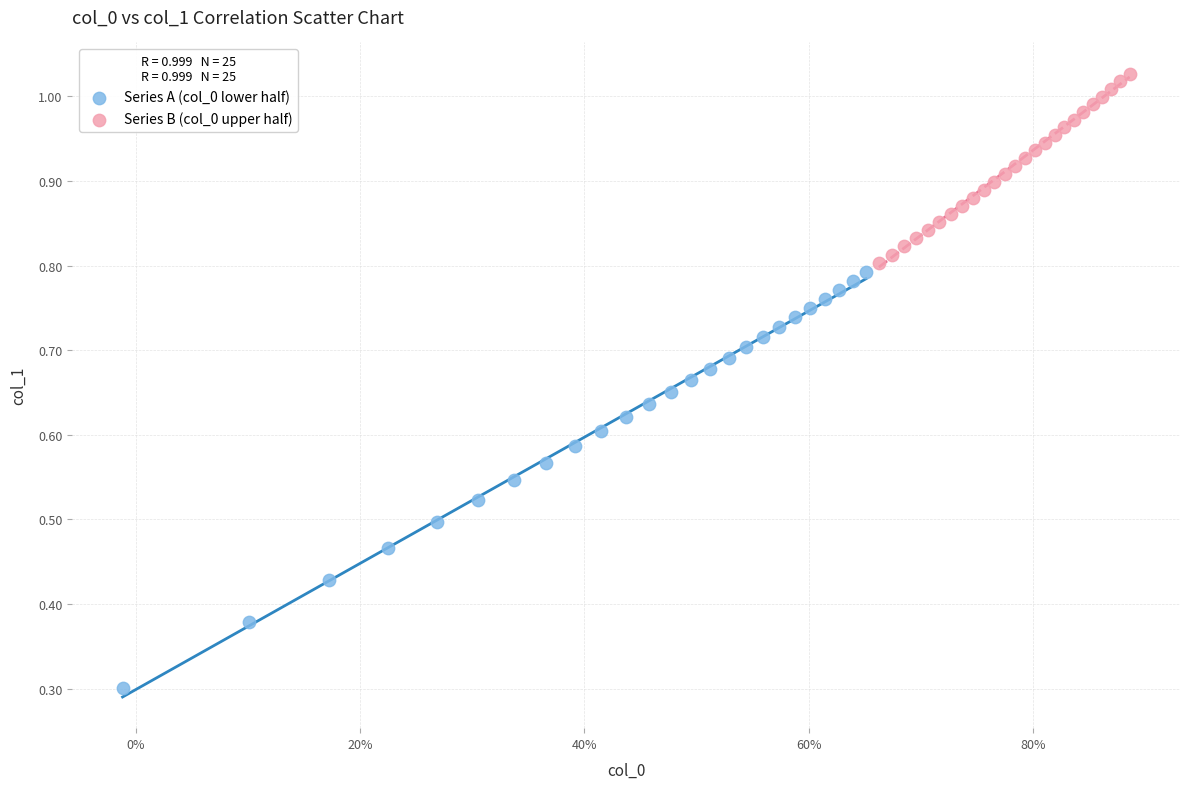

What are all the series names shown in the legend?

Series A (col_0 lower half), Series B (col_0 upper half)